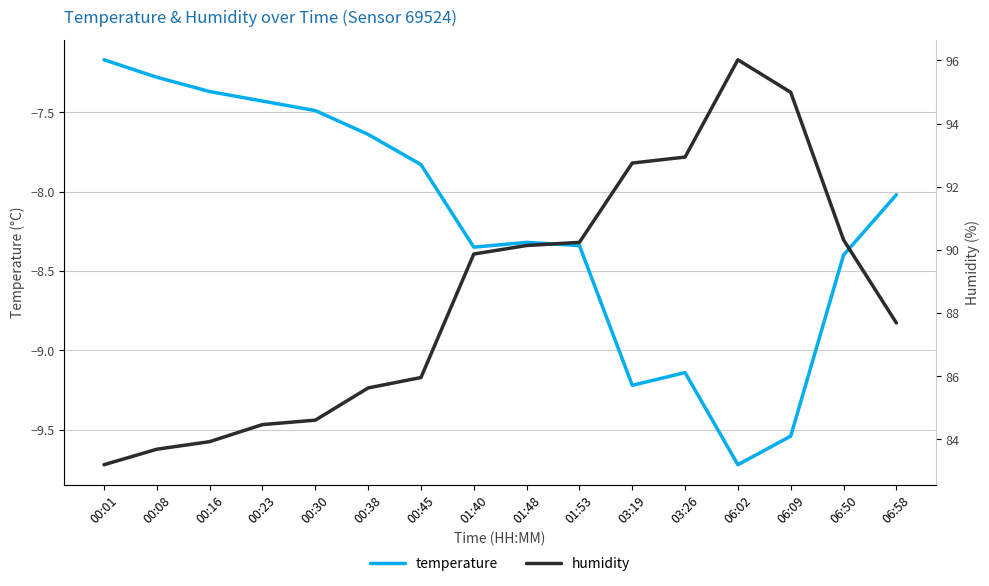

What are all the series names shown in the legend?

temperature, humidity